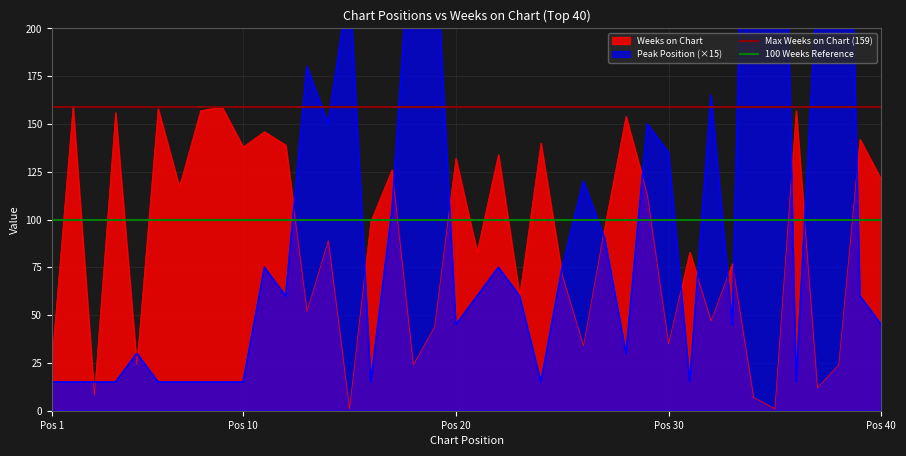

Does the chart display data point markers on the line(s)?

No